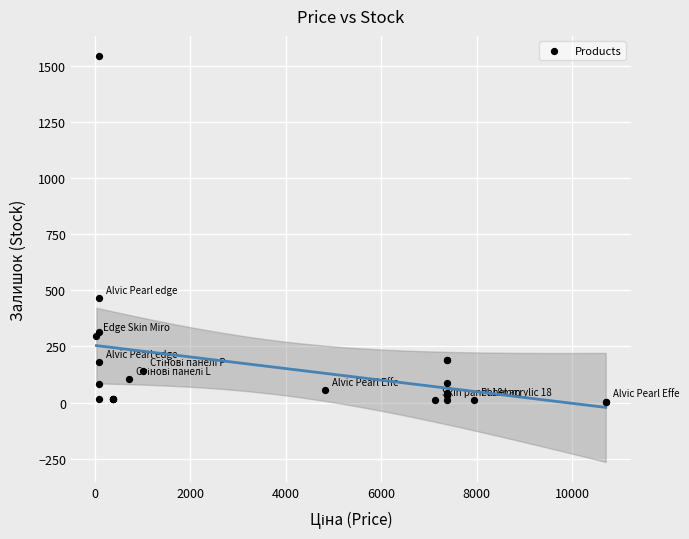

What Y value in the scatter plot is closest to 773?

465